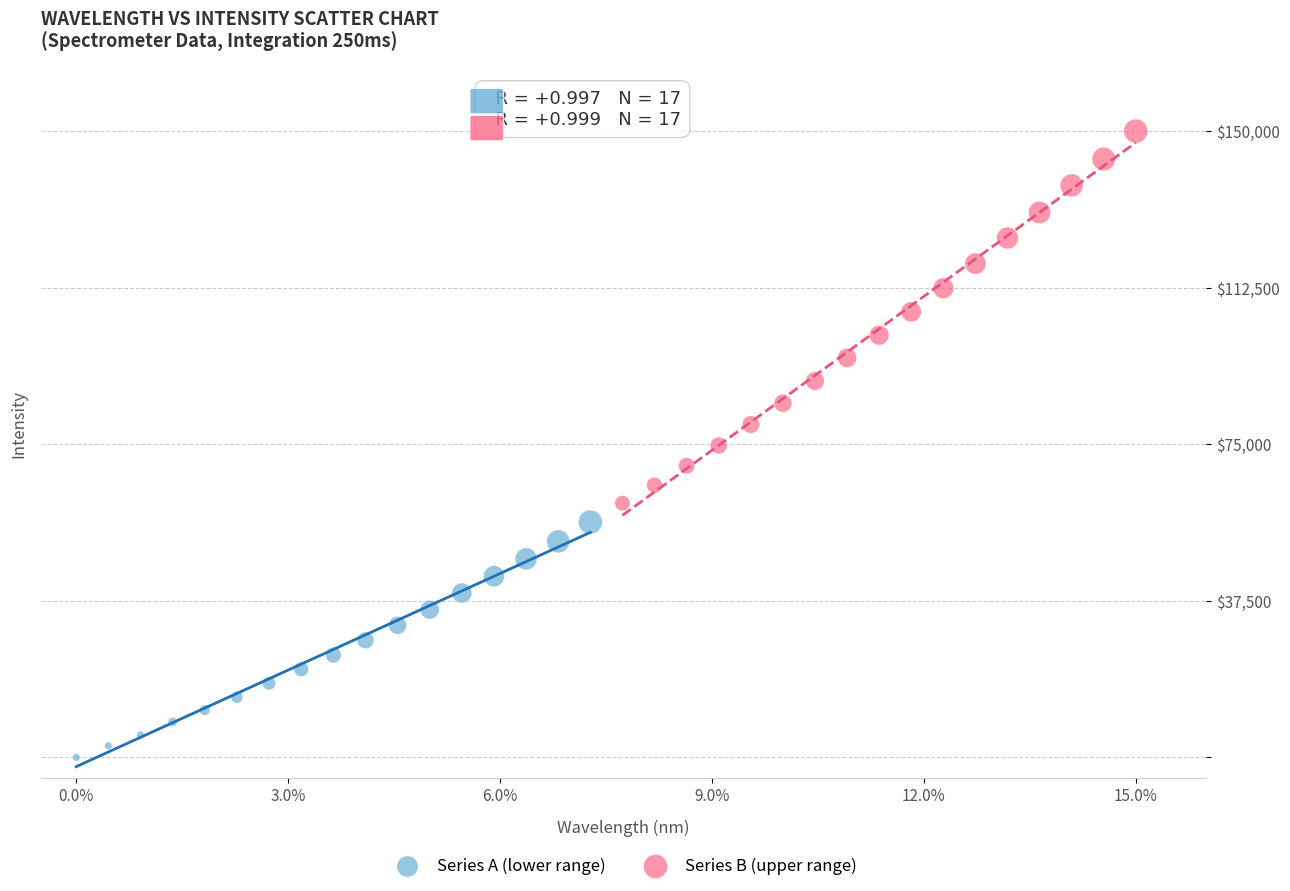

Which series contains the highest Y value?

Series B (upper range)